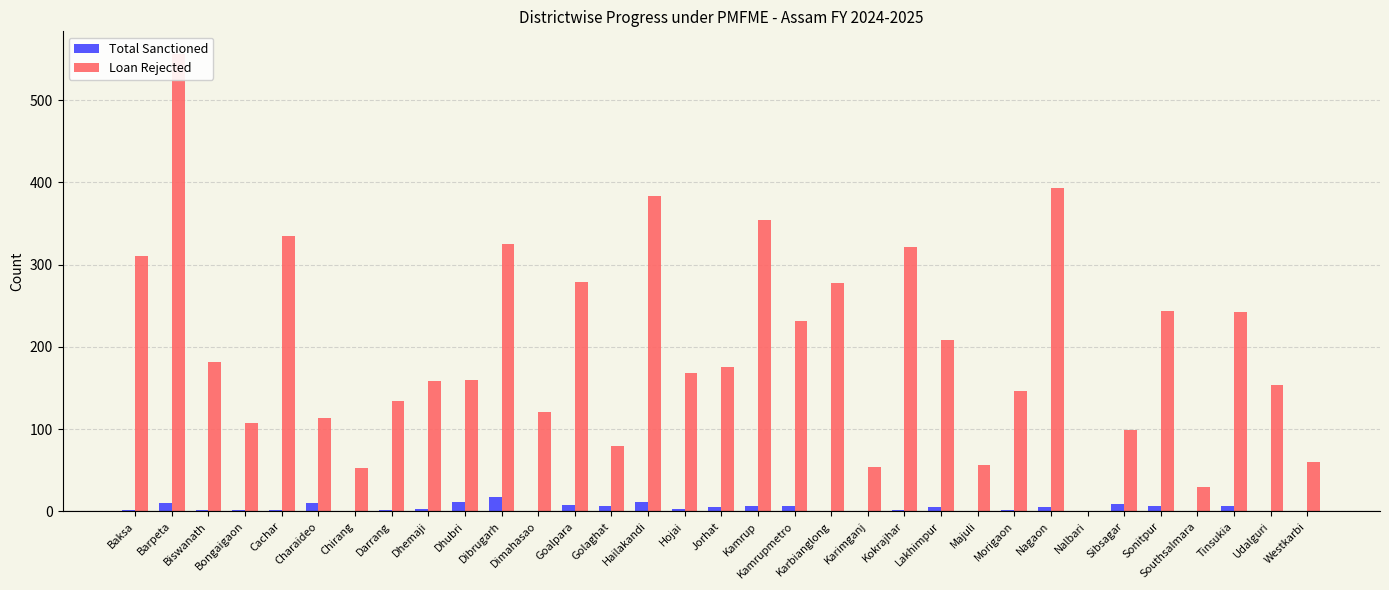

At how many categories does at least one series exceed 501?

1